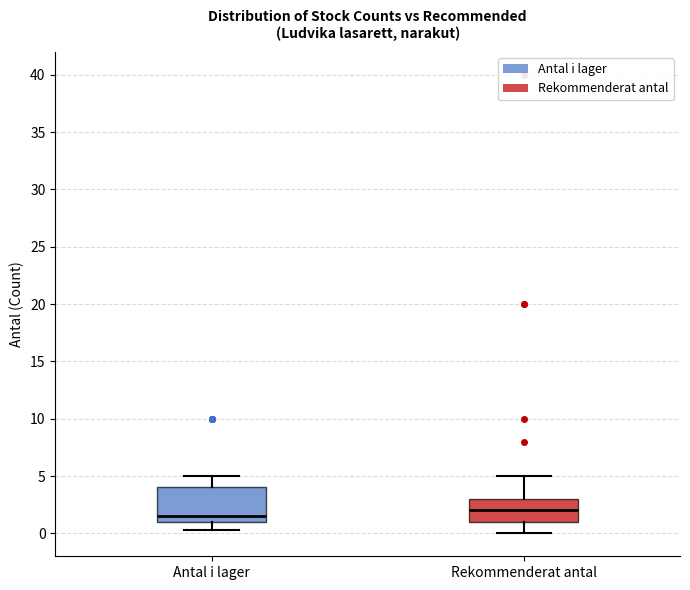

Comparing the boxes themselves (not the whiskers), which one is the tallest?

Antal i lager